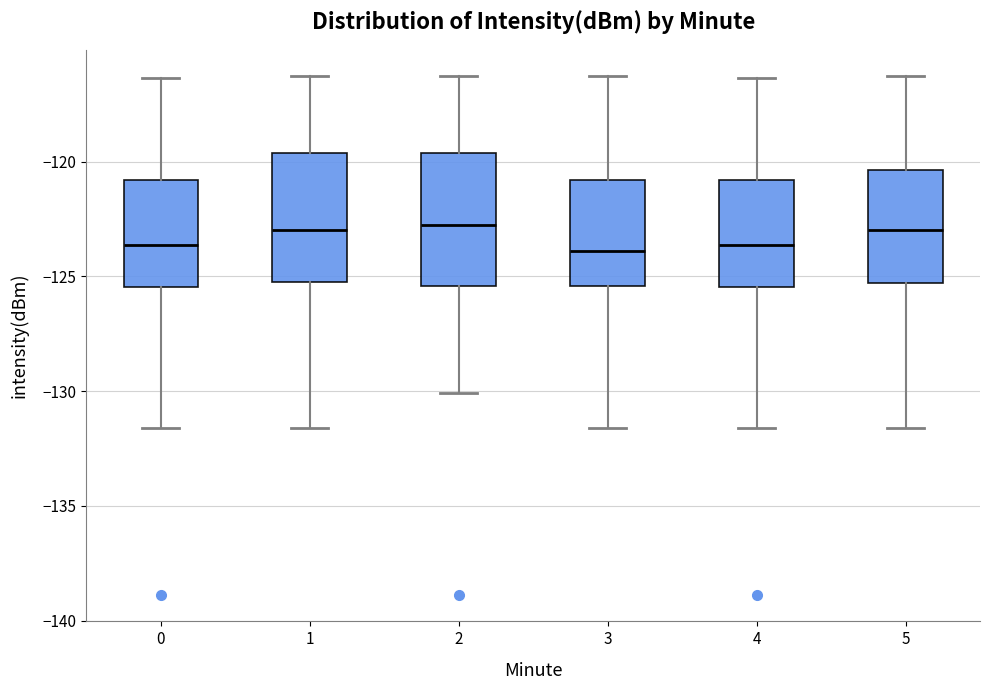

Where does the median line of the box at x = 0 sit on the y-axis? The values are not printed on the chart, so give them approximately, as read against the axis.

-123.5